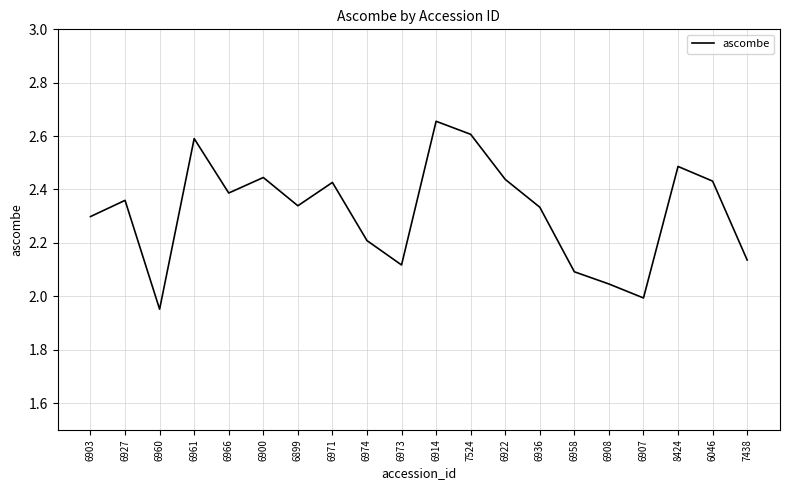

What position from the left is 6958?

15